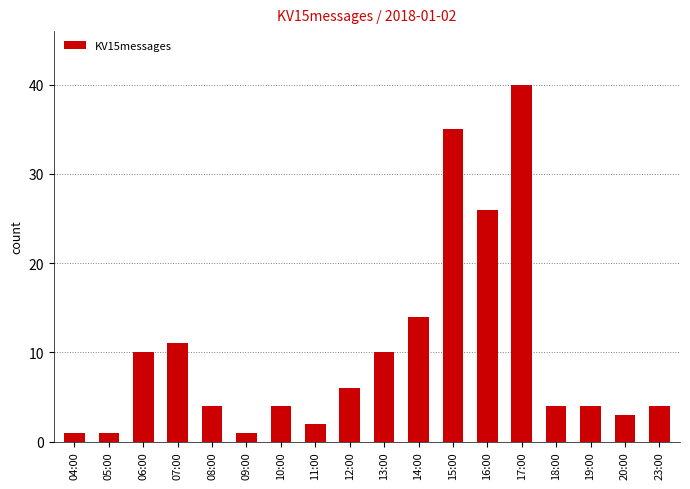

What is the sum of the values at 20:00 and 11:00?

5